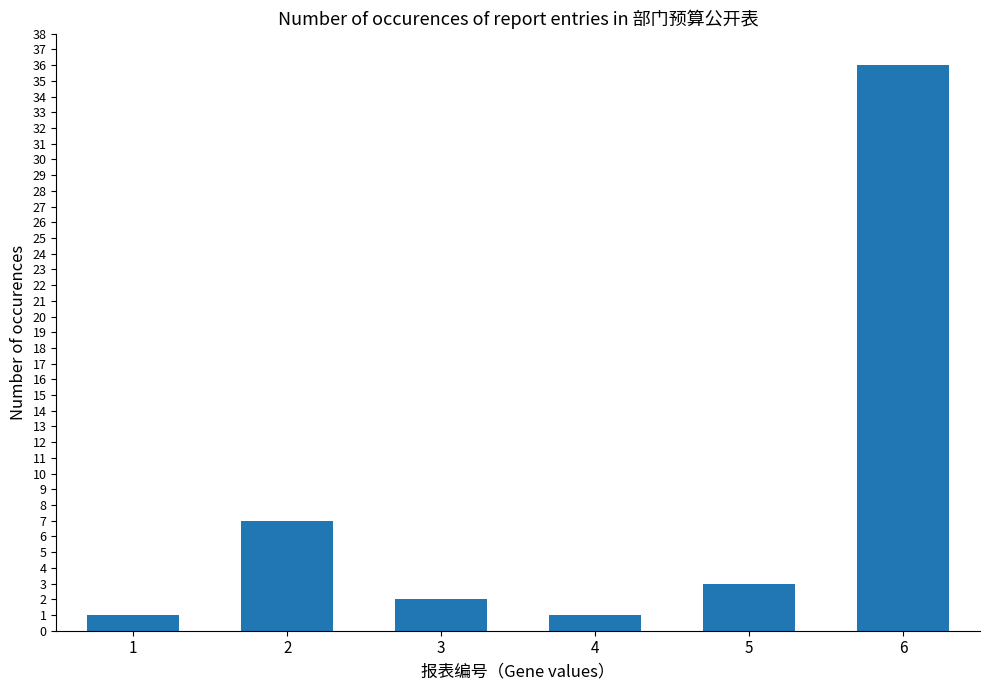

The chart shows a value of 13 at 6. True or false?

False